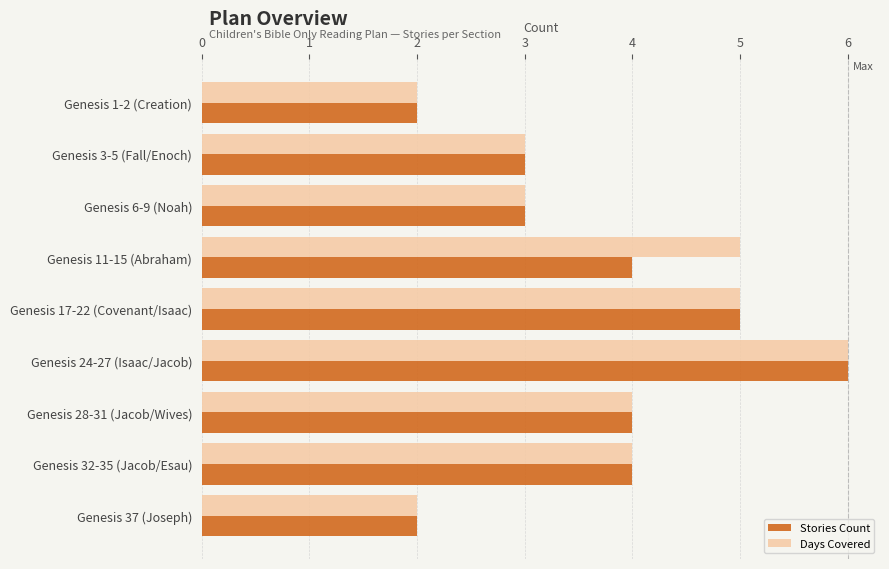

What is the minimum value for Days Covered?

2